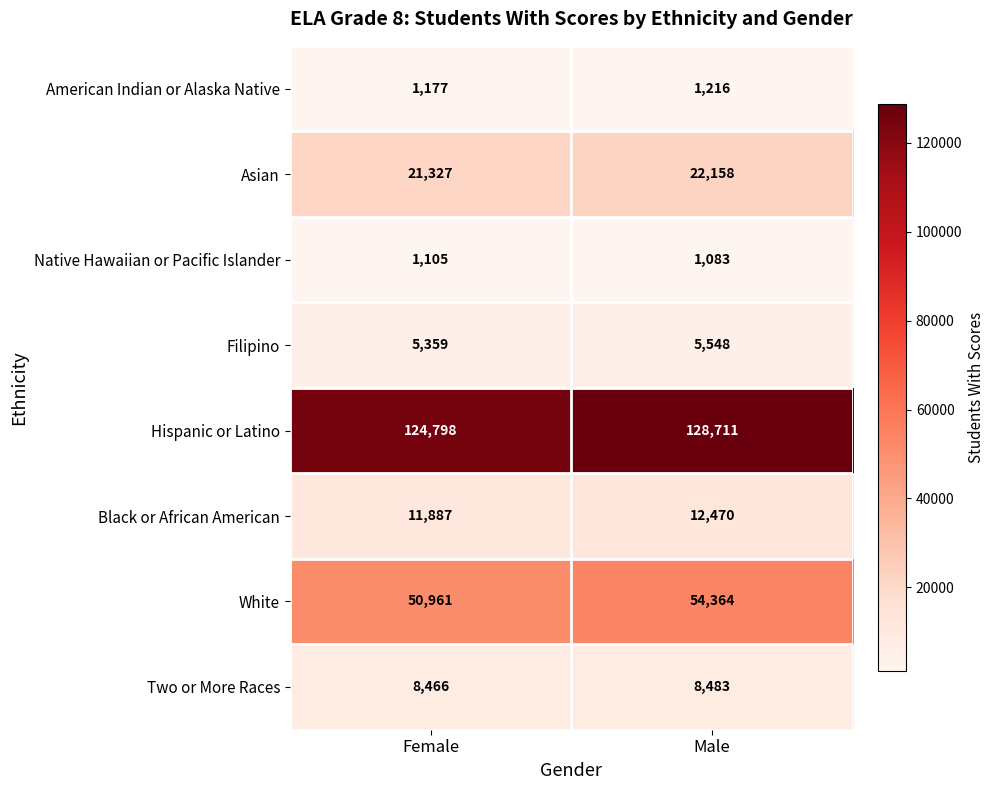

Reading left to right, extract all data points from this chart.

American Indian or Alaska Native: Female=1177	Male=1216
Asian: Female=21327	Male=22158
Native Hawaiian or Pacific Islander: Female=1105	Male=1083
Filipino: Female=5359	Male=5548
Hispanic or Latino: Female=124798	Male=128711
Black or African American: Female=11887	Male=12470
White: Female=50961	Male=54364
Two or More Races: Female=8466	Male=8483